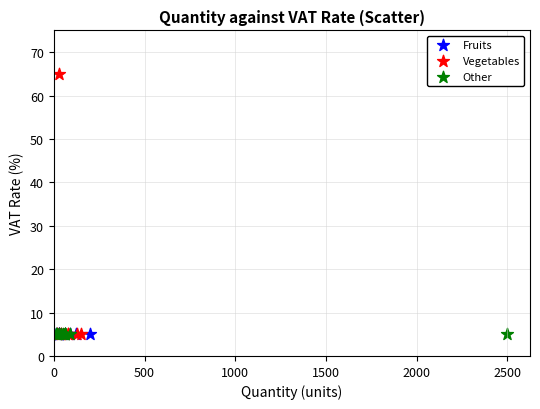

Which series contains the highest Y value?

Vegetables